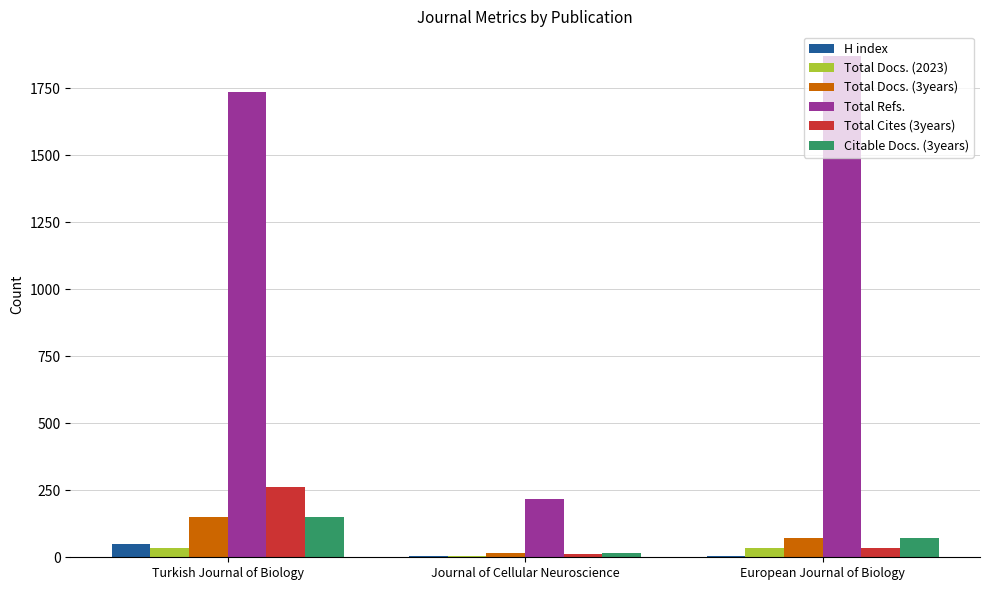

Is it true that H index equals 4 at European Journal of Biology?

True